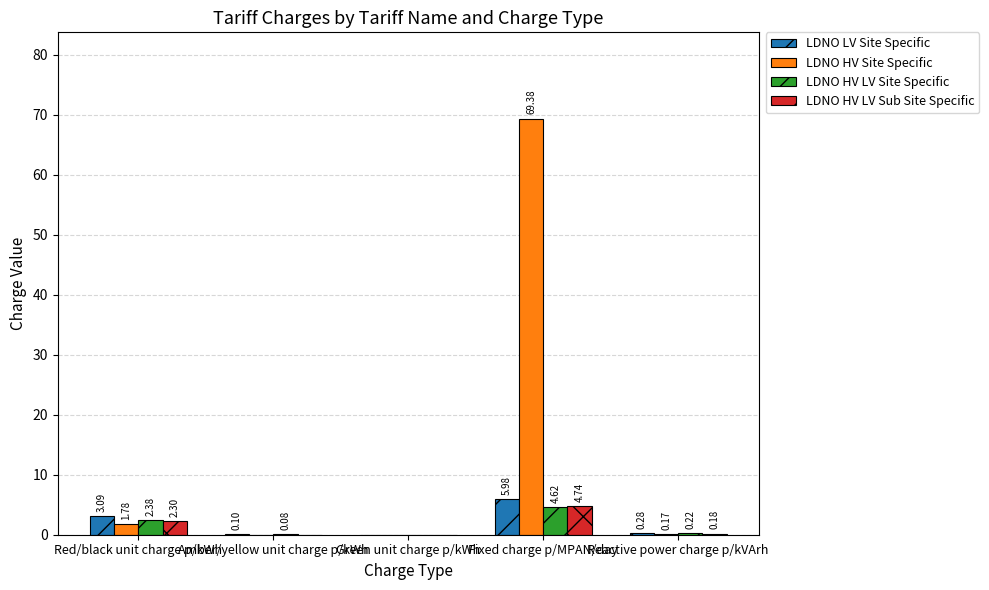

At which category is the sum across all series the highest?

Fixed charge p/MPAN/day